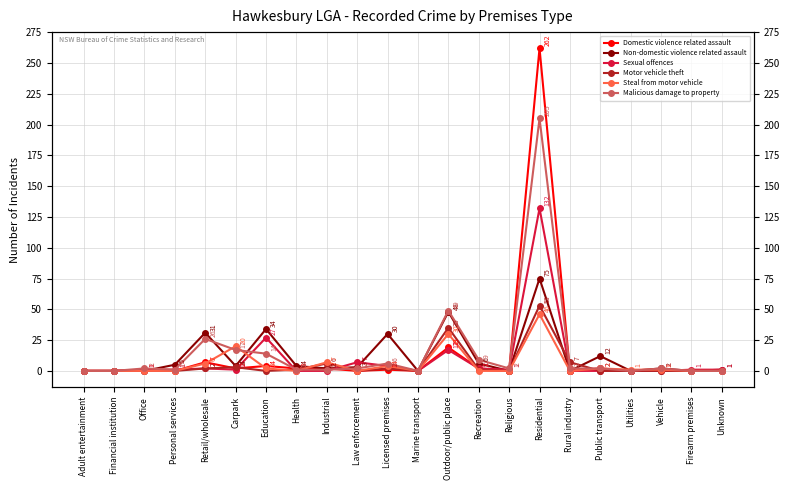

How many lines are shown in the chart?

6